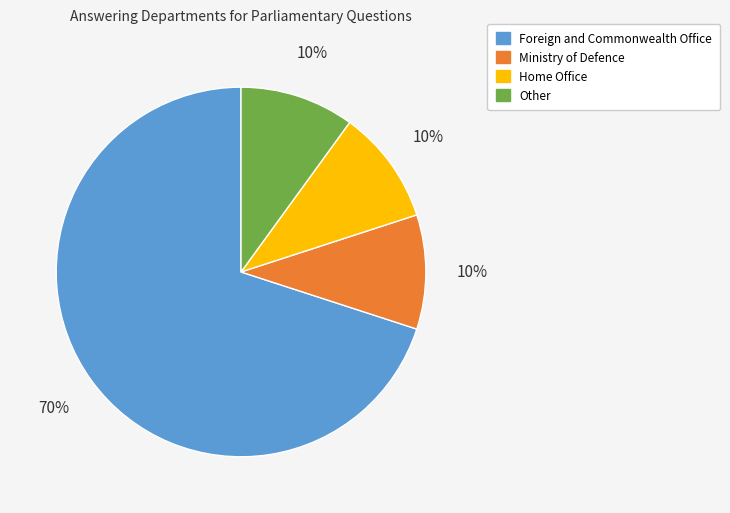

Count the number of slices in the pie.

4